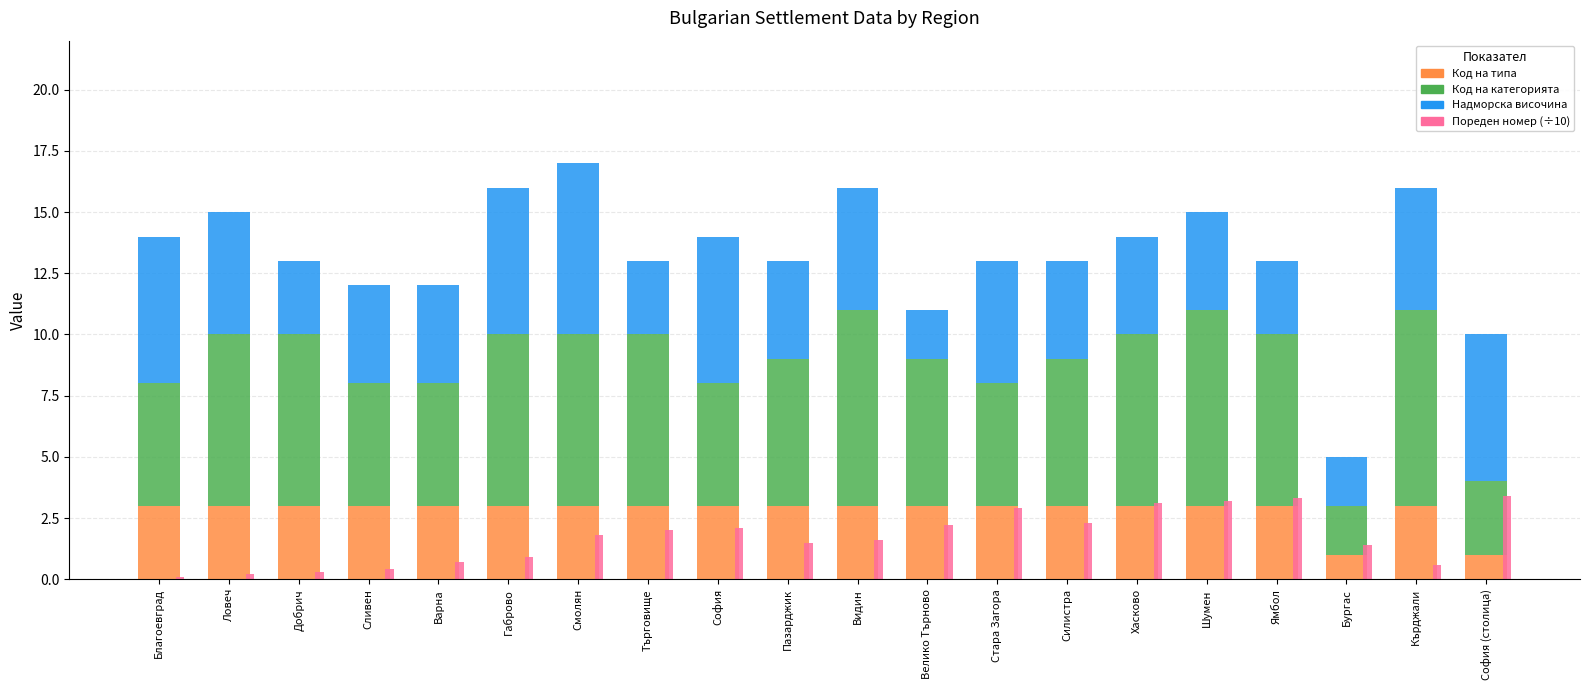

Rank the series at Кърджали from highest to lowest value.

Код на категорията, Надморска височина, Код на типа, Пореден номер (÷10)